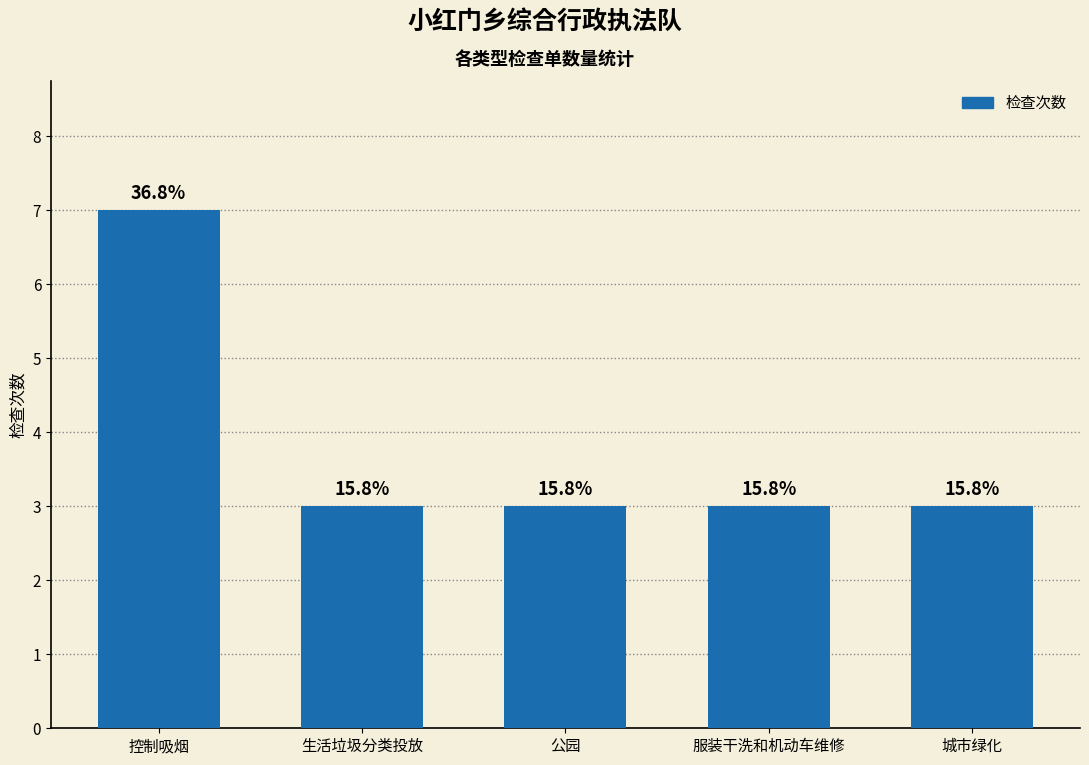

Reading left to right, list all the values displayed in this chart.

7	3	3	3	3